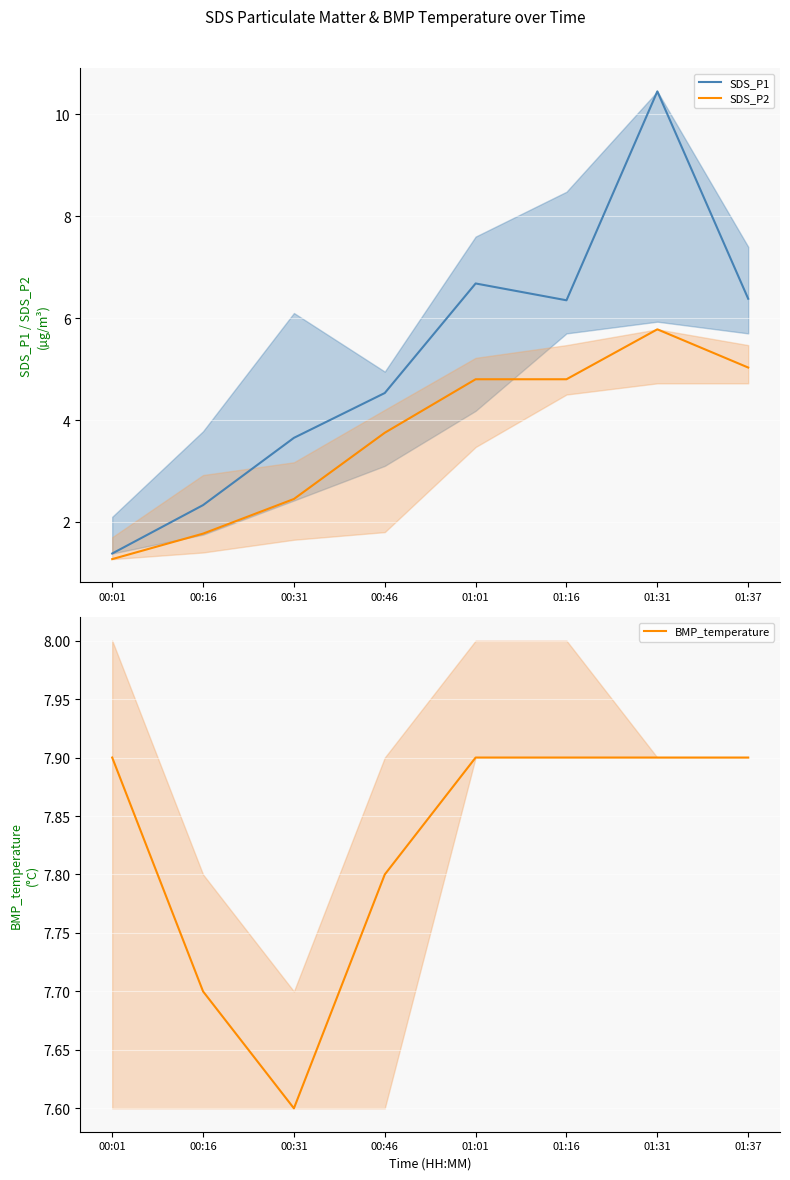

What value does the SDS_P1 series have at 00:31?

3.6